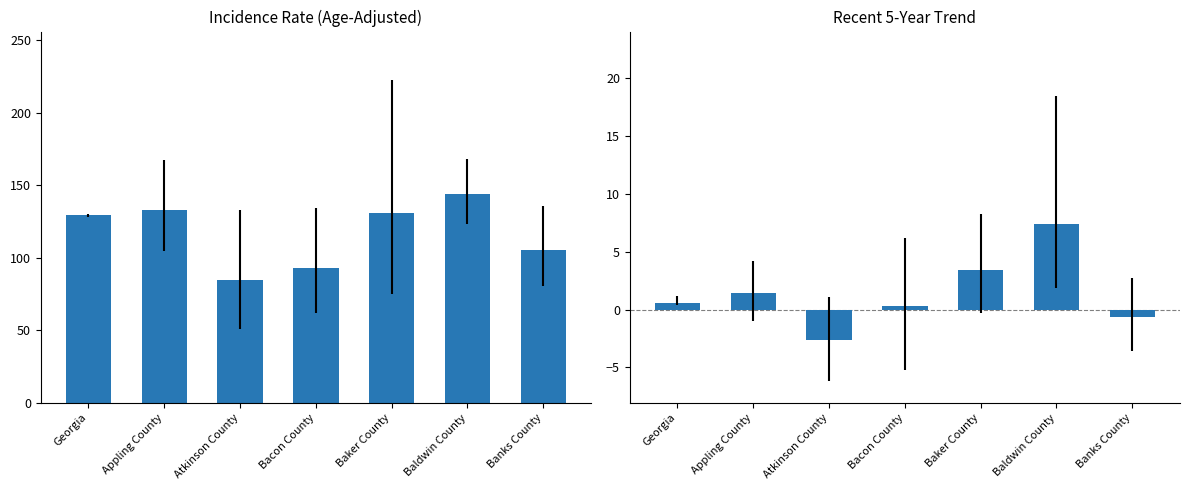

Reading left to right, transcribe all the data shown in this chart.

Age-Adjusted Rate: 129.2	133.2	84.5	93.0	131.2	144.3	105.1
5-Year Trend: 0.6	1.4	-2.6	0.3	3.4	7.4	-0.6